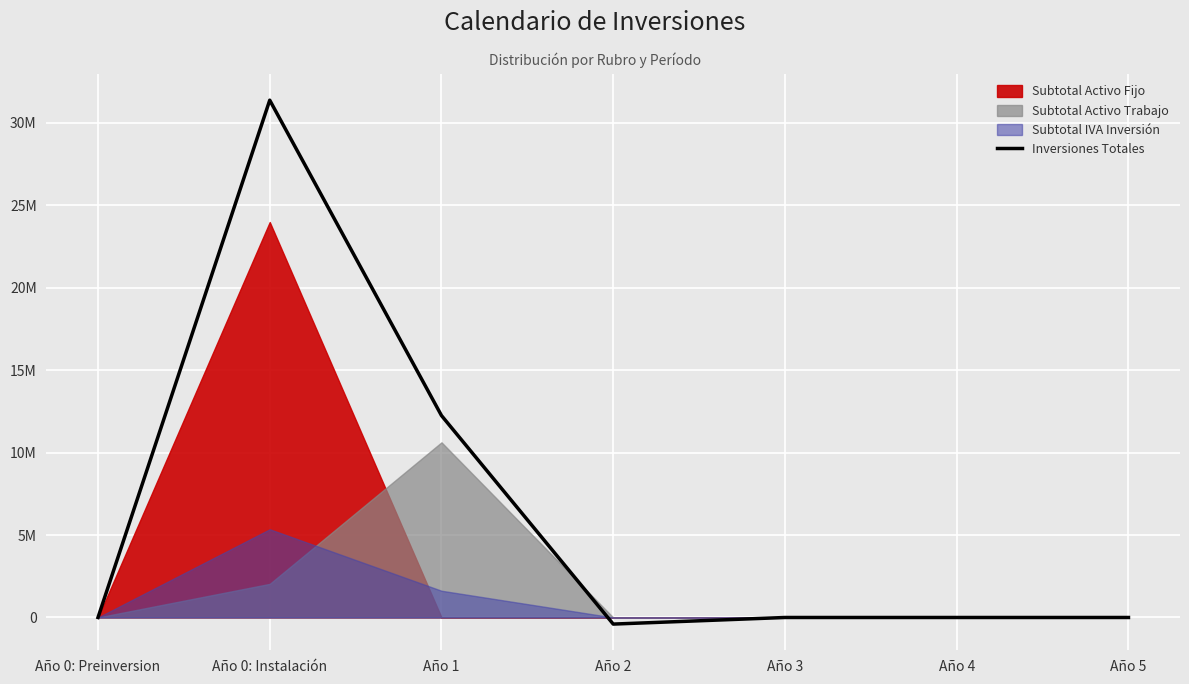

What is the difference between the values at Año 4 and Año 0: Instalación?

31359603.8